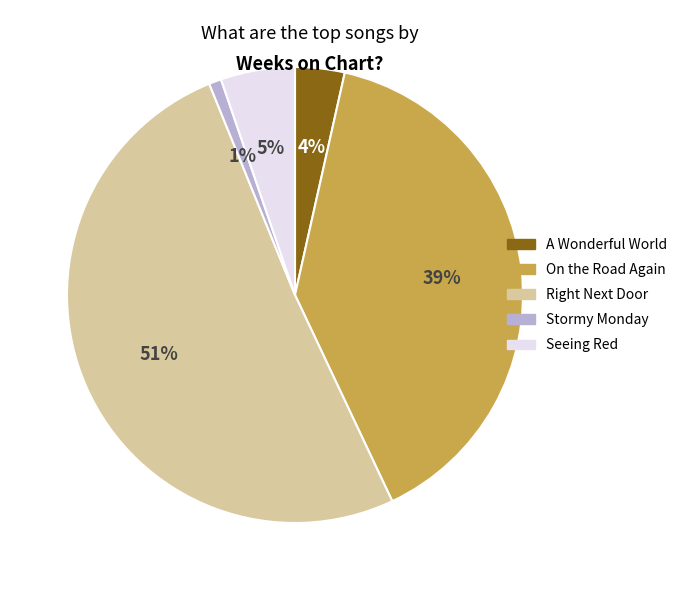

Does any single category account for the majority?

Yes